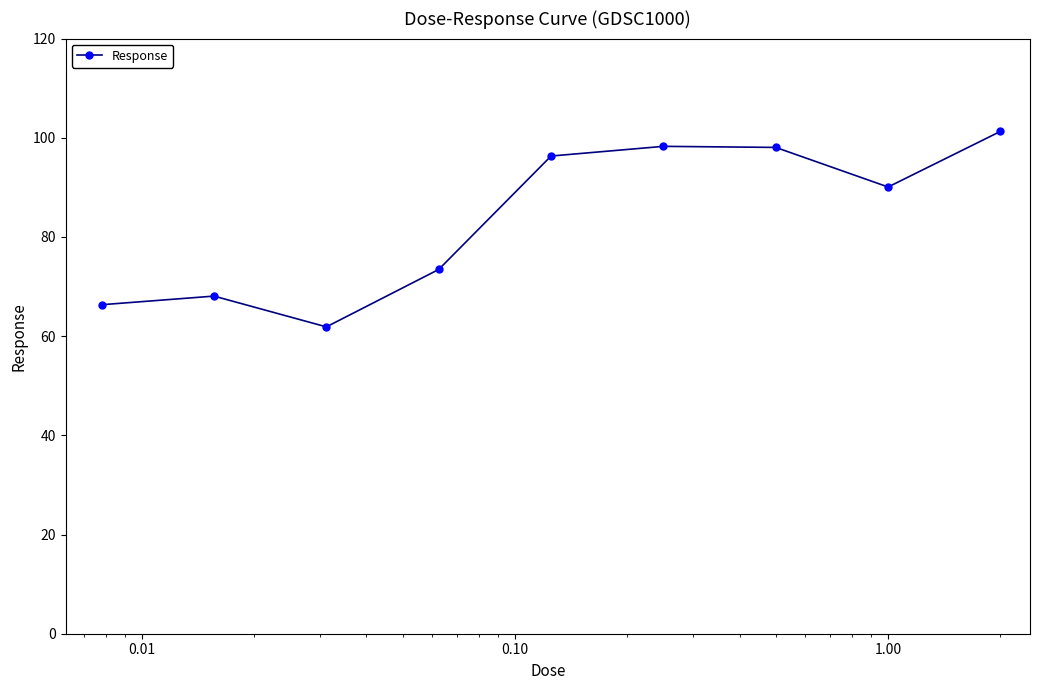

How many categories are shown in the chart?

9